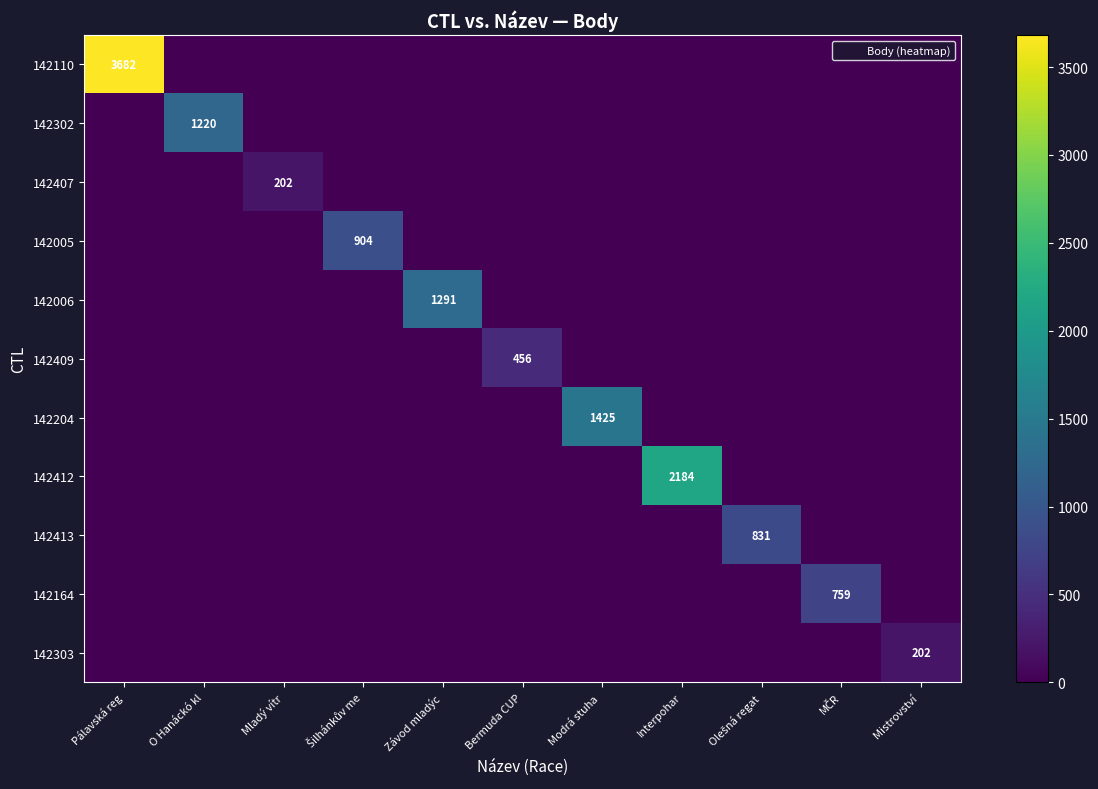

Between Závod mladýc and Mistrovství, which series saw the biggest shift?

142006